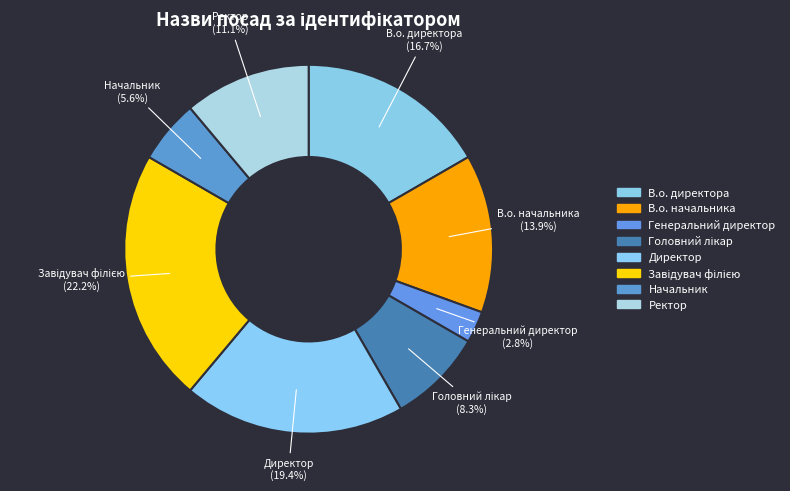

Which category has the smallest portion of the pie?

Генеральний директор